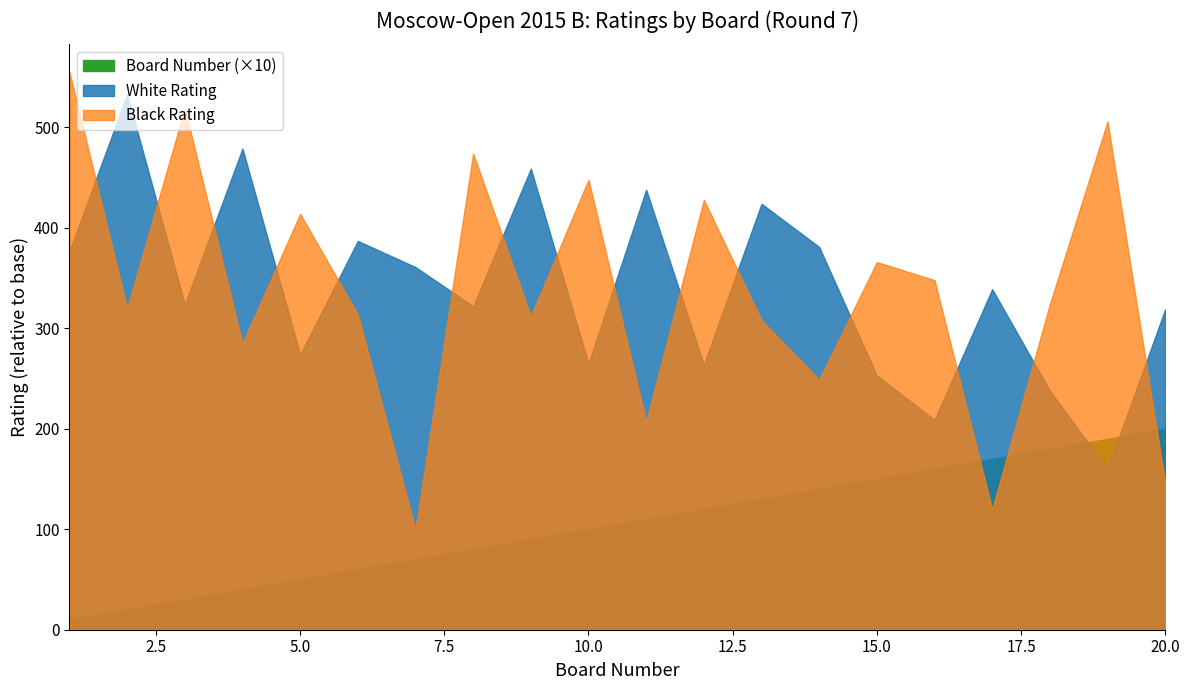

Count the number of data series in this chart.

3